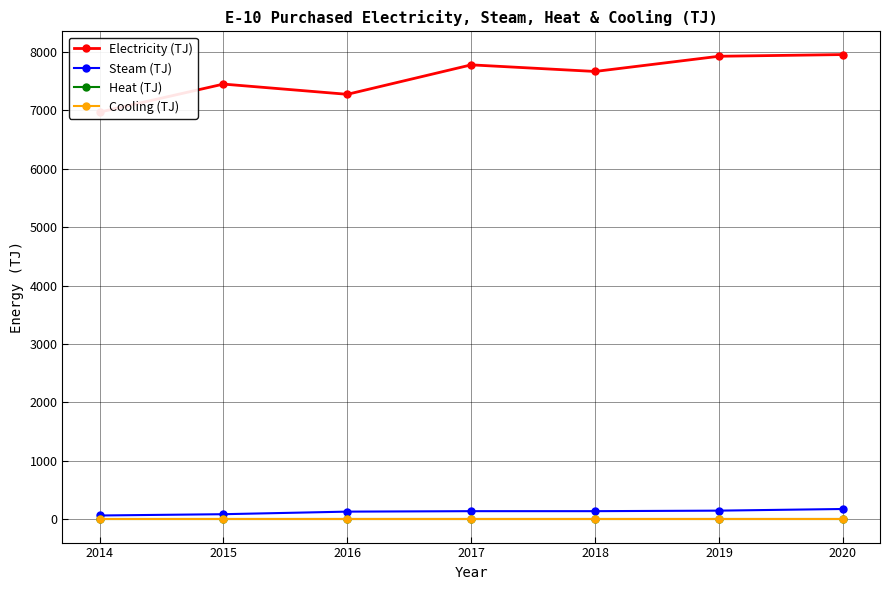

What are all the series names shown in the legend?

Electricity (TJ), Steam (TJ), Heat (TJ), Cooling (TJ)